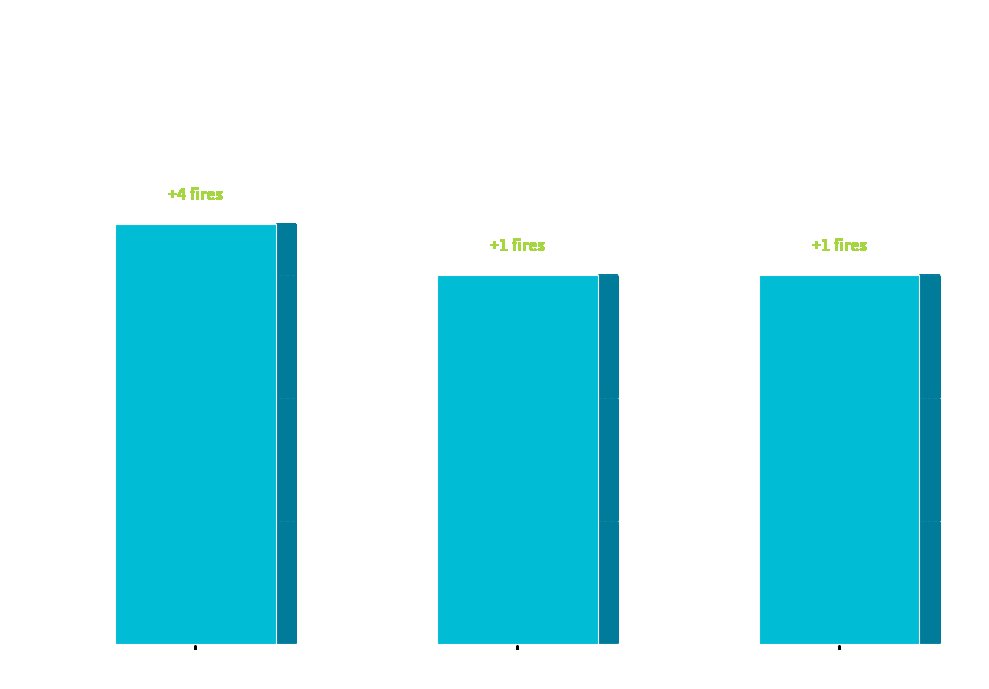

What is the minimum value shown in the chart?

3000